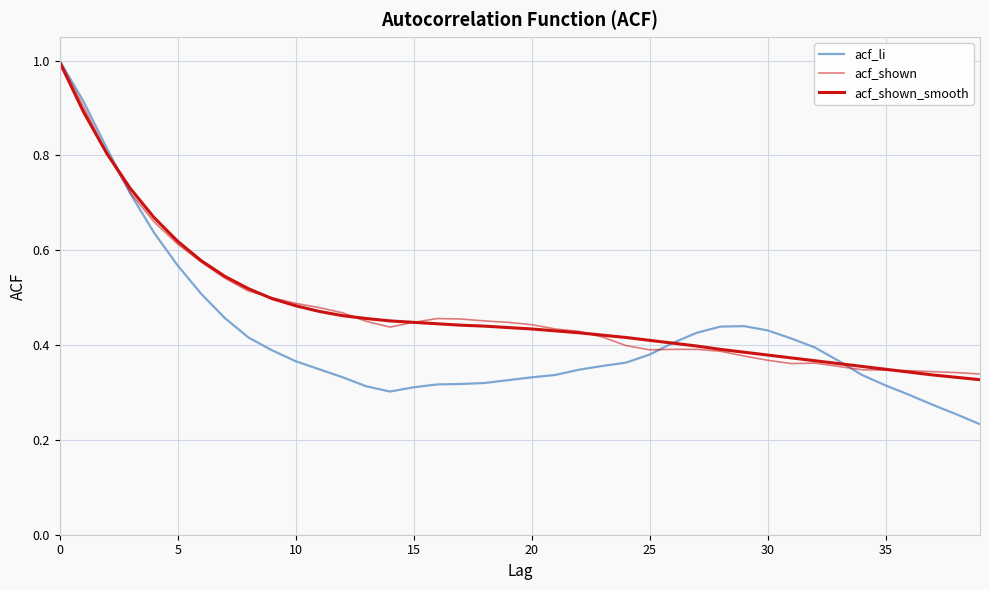

Which series ends up on top after the final intersection of acf_li and acf_shown_smooth?

acf_shown_smooth